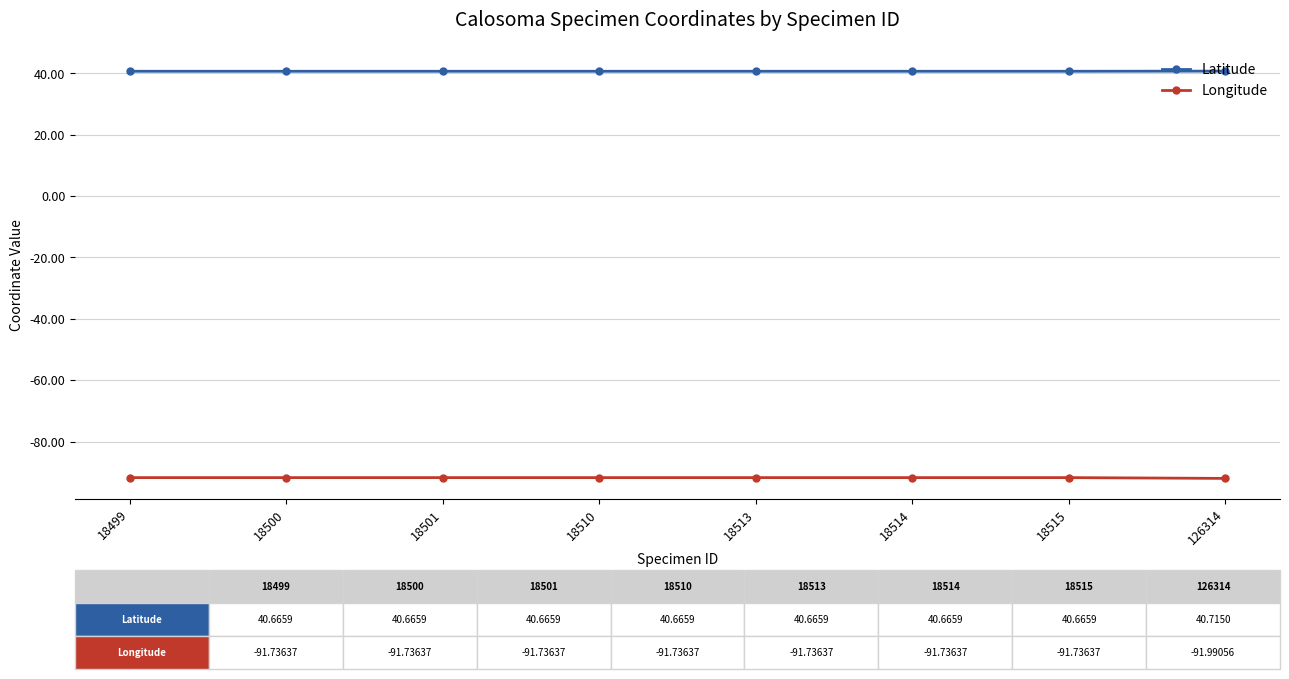

True or false: Latitude and Longitude cross at least once.

False